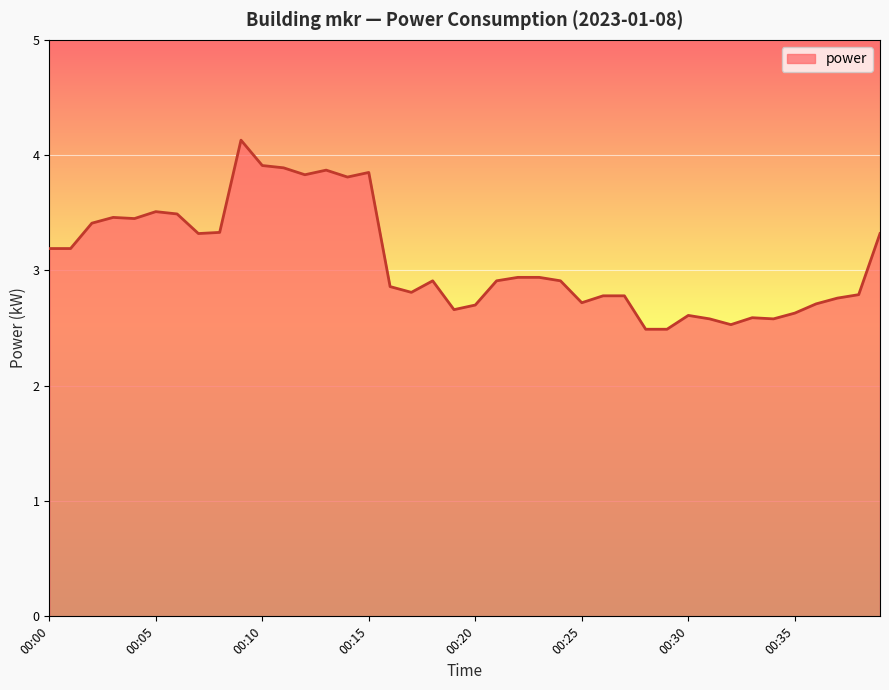

What is the minimum value shown in the chart?

2.5